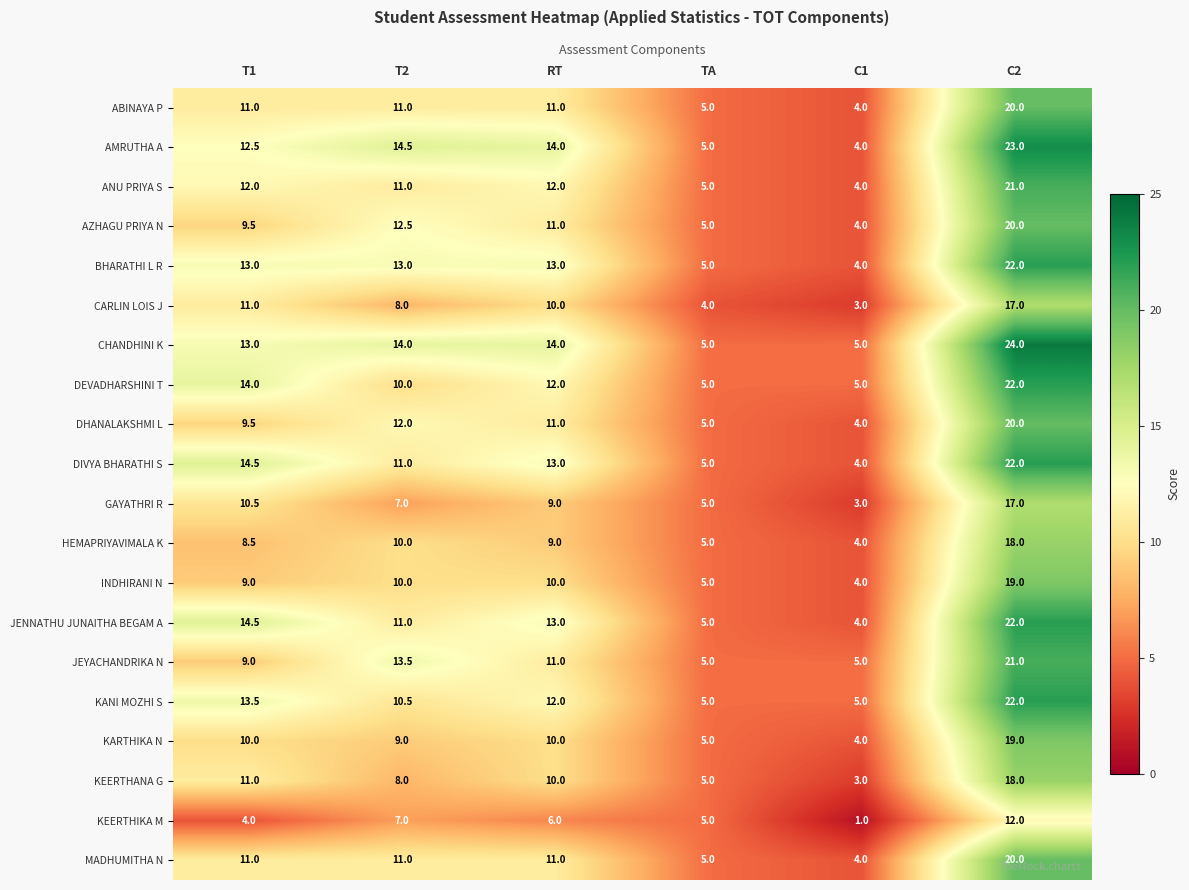

At which category is the sum across all series the highest?

C2